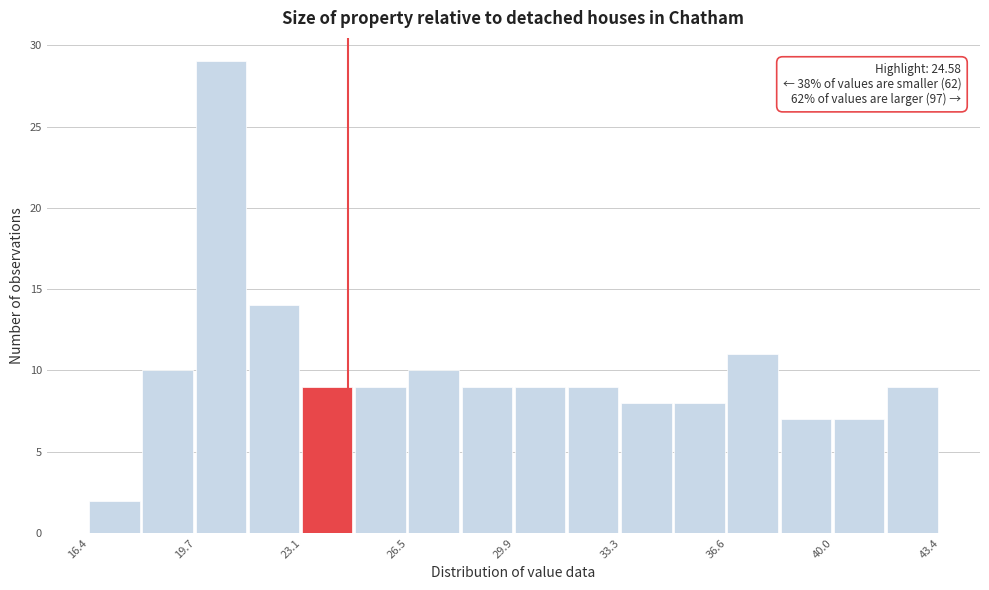

Read against the x-axis, roughly where is the centre of the tallest bar?

20.5